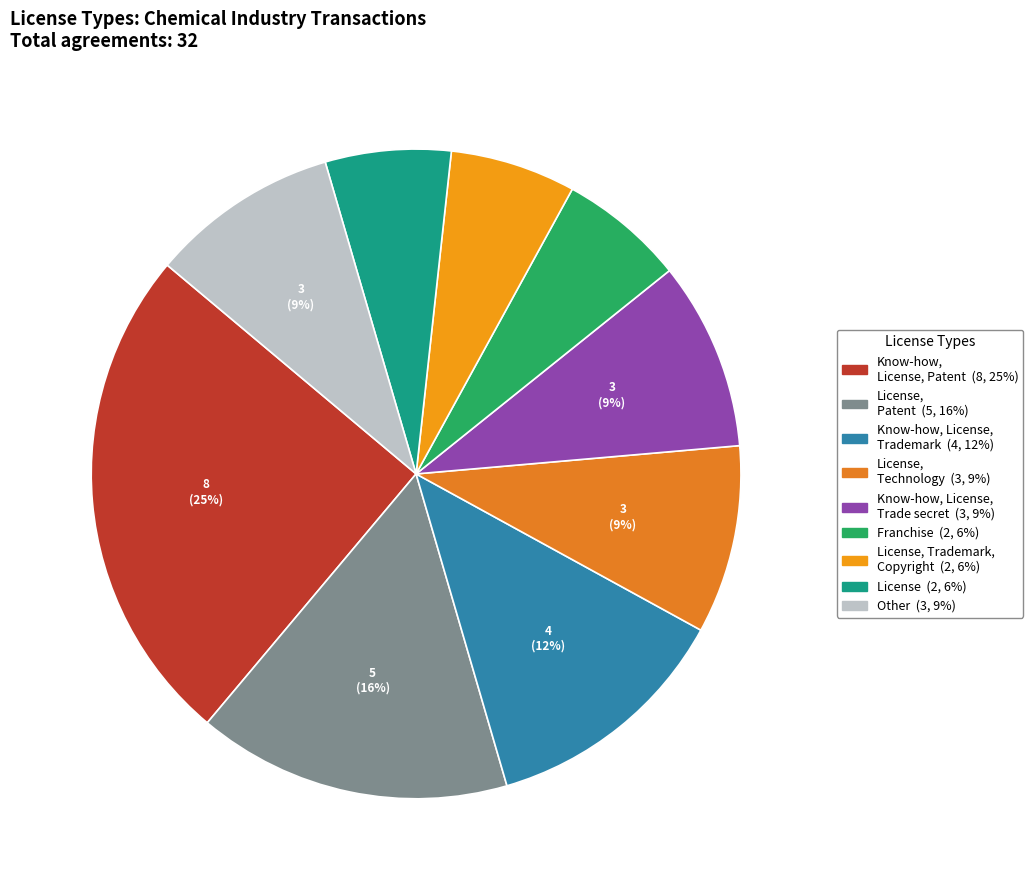

Which category has the biggest portion of the pie?

Know-how, License, Patent